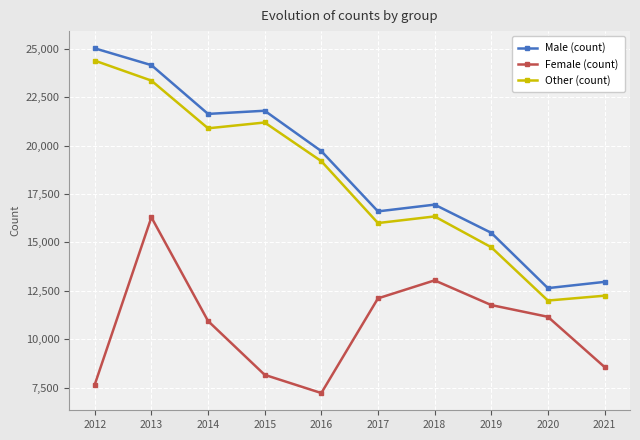

Count the number of categories in the chart.

10